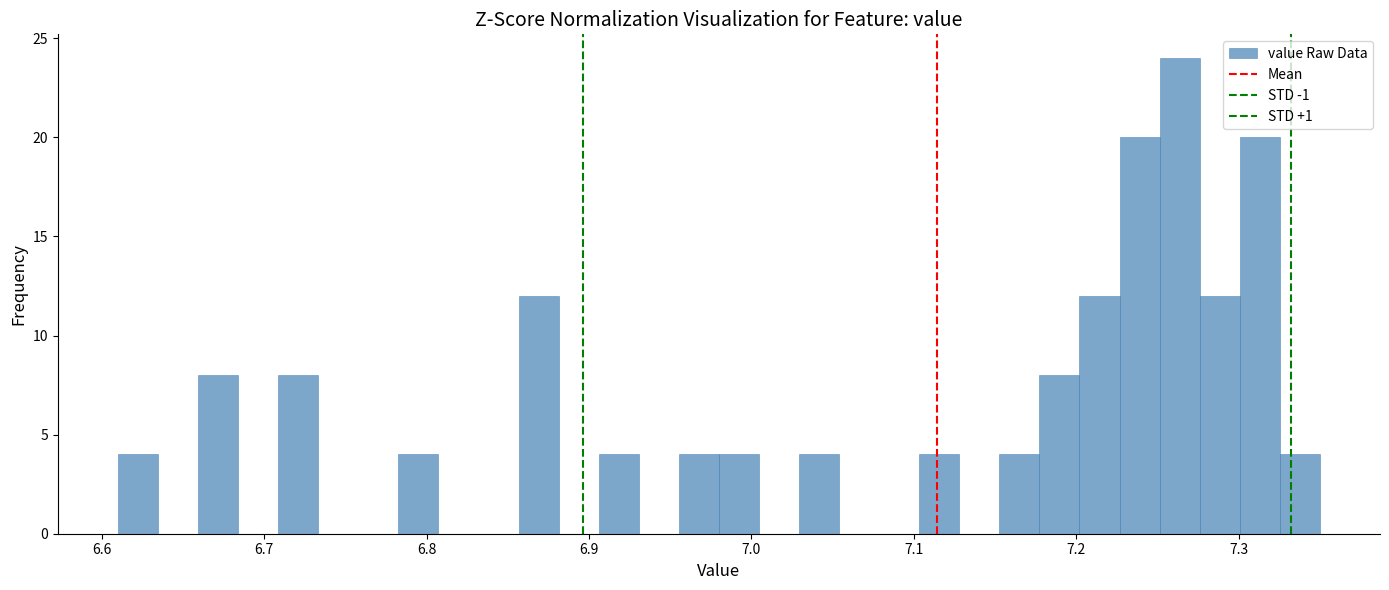

Read against the x-axis, roughly where is the centre of the tallest bar?

7.26